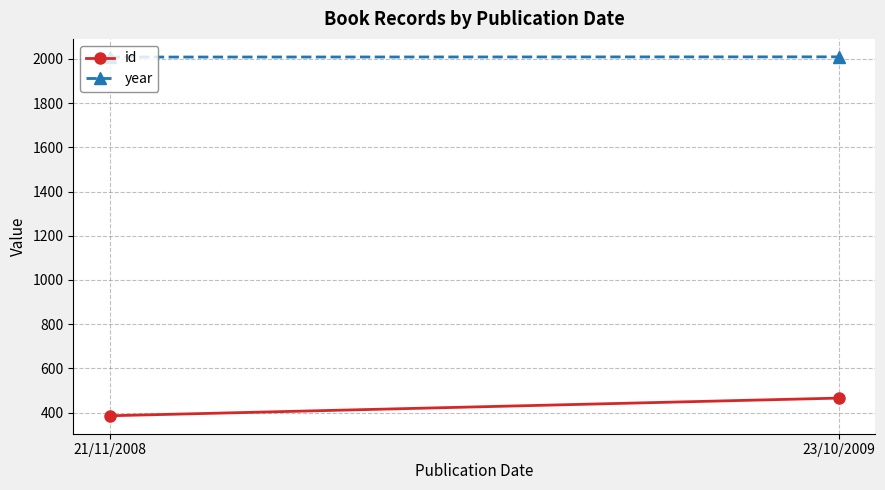

Rank the series at 23/10/2009 from highest to lowest value.

year, id